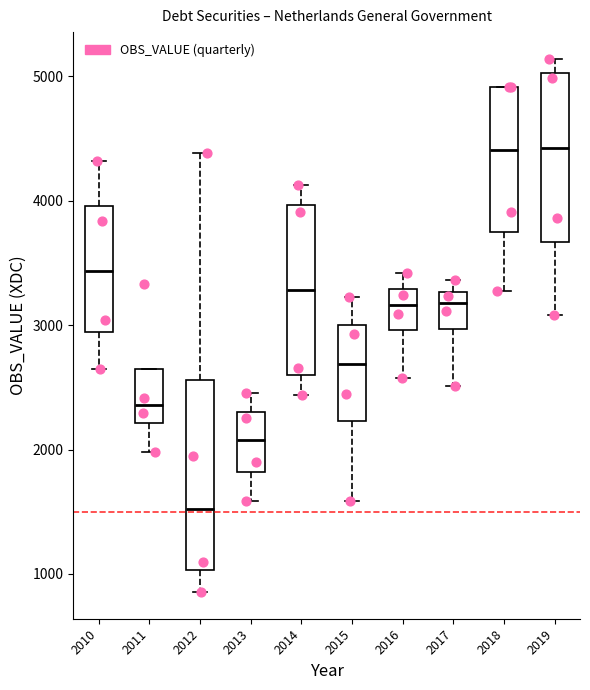

Reading left to right, transcribe this box plot: for each box, give where its median line is, the range the box spans, and where its two whiskers end, as read against the y-axis. The values are not printed on the chart, so give them approximately, as read against the axis.

2010: median 3400, box 2900 to 4000, whiskers 2600 to 4300
2011: median 2400, box 2200 to 2600, whiskers 2000 to 2600
2012: median 1500, box 1000 to 2600, whiskers 900 to 4400
2013: median 2100, box 1800 to 2300, whiskers 1600 to 2500
2014: median 3300, box 2600 to 4000, whiskers 2400 to 4100
2015: median 2700, box 2200 to 3000, whiskers 1600 to 3200
2016: median 3200, box 3000 to 3300, whiskers 2600 to 3400
2017: median 3200, box 3000 to 3300, whiskers 2500 to 3400
2018: median 4400, box 3700 to 4900, whiskers 3300 to 4900
2019: median 4400, box 3700 to 5000, whiskers 3100 to 5100